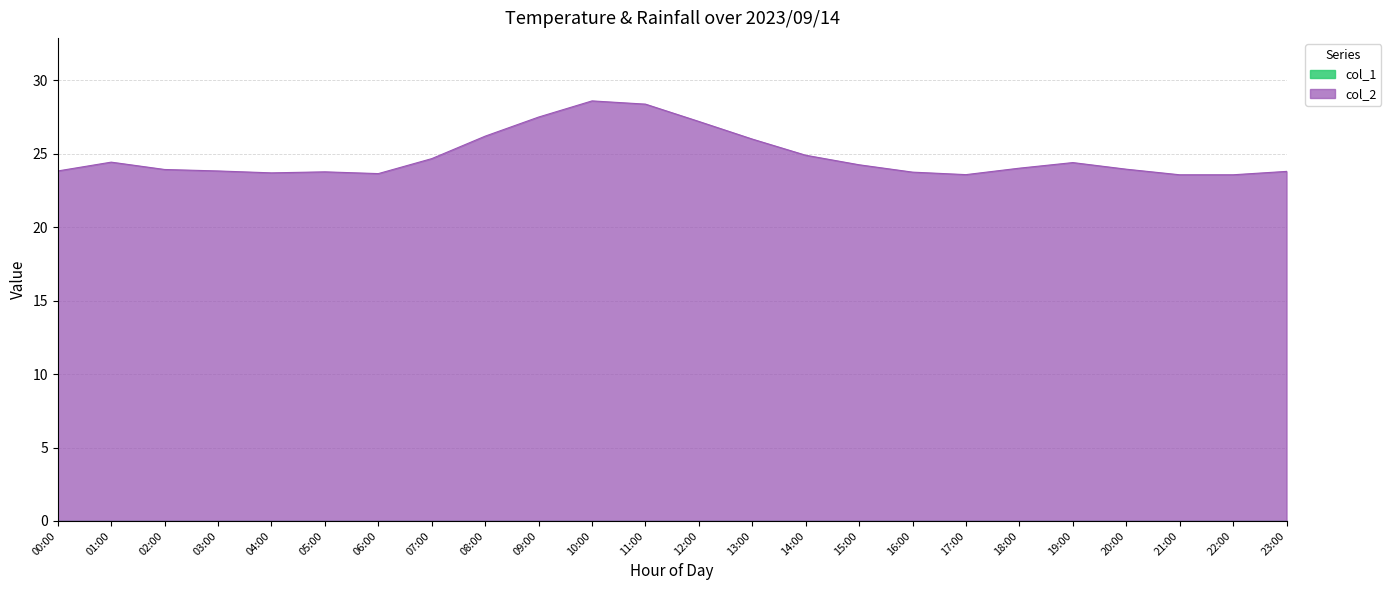

What is the label of the 24th point from the right?

00:00